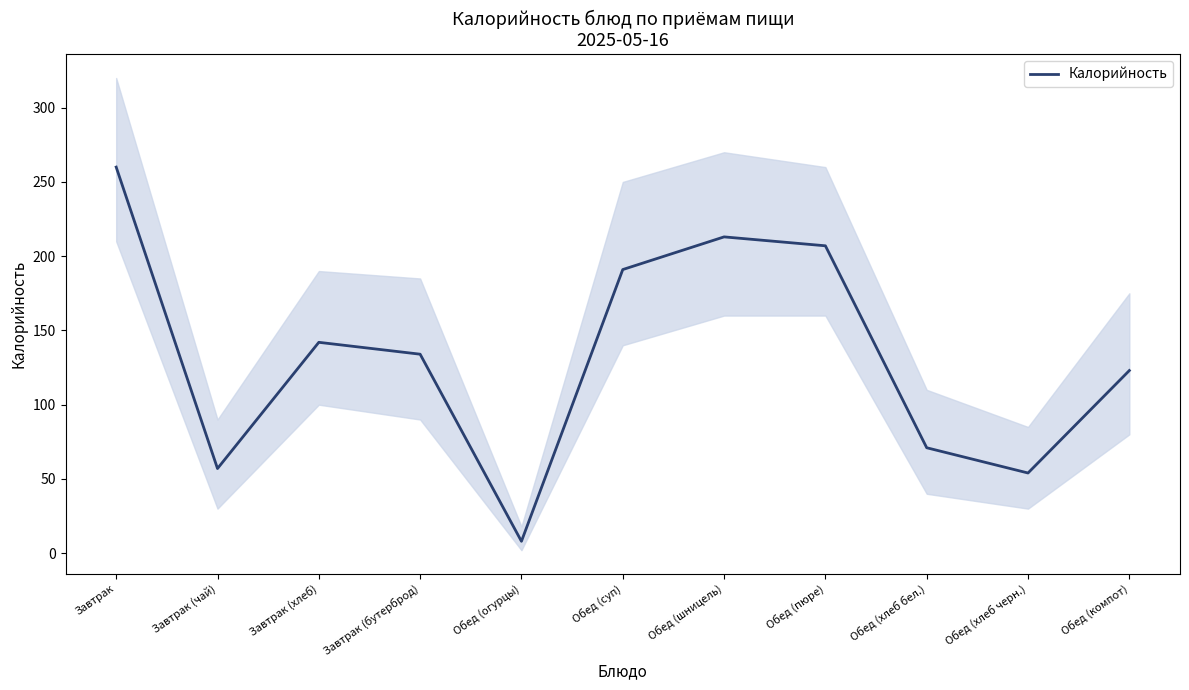

How many values exceed 134?

5